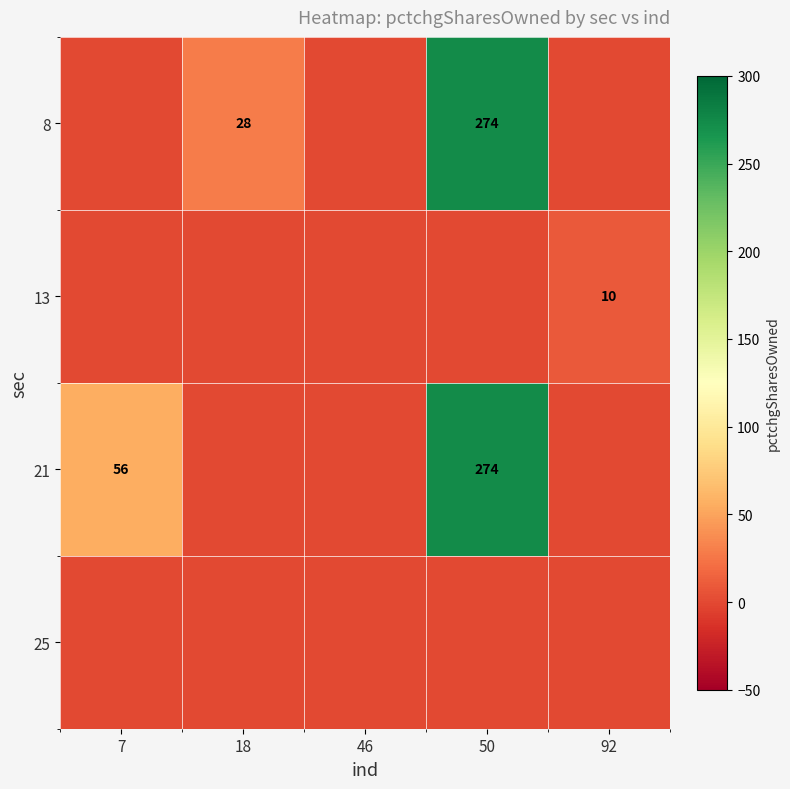

What is the spread (max minus min) of values at 50?

274